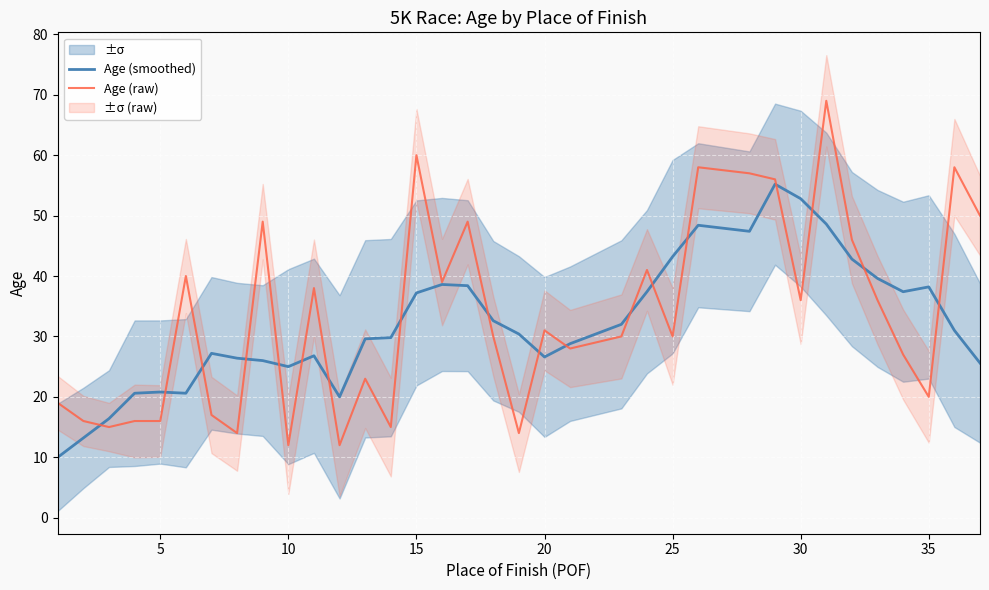

Is it true that Age (raw) equals 30.0 at 25?

True